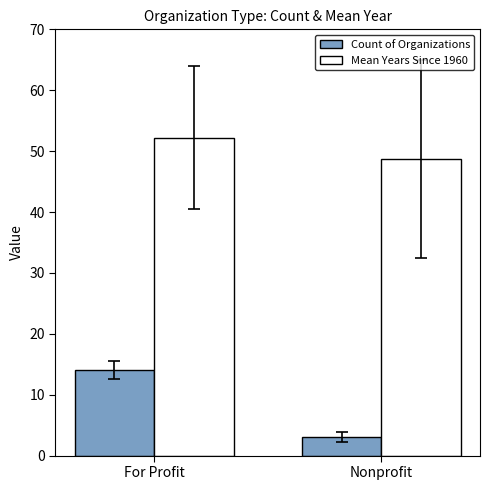

Where is Count of Organizations nearest to the value 8?

Nonprofit